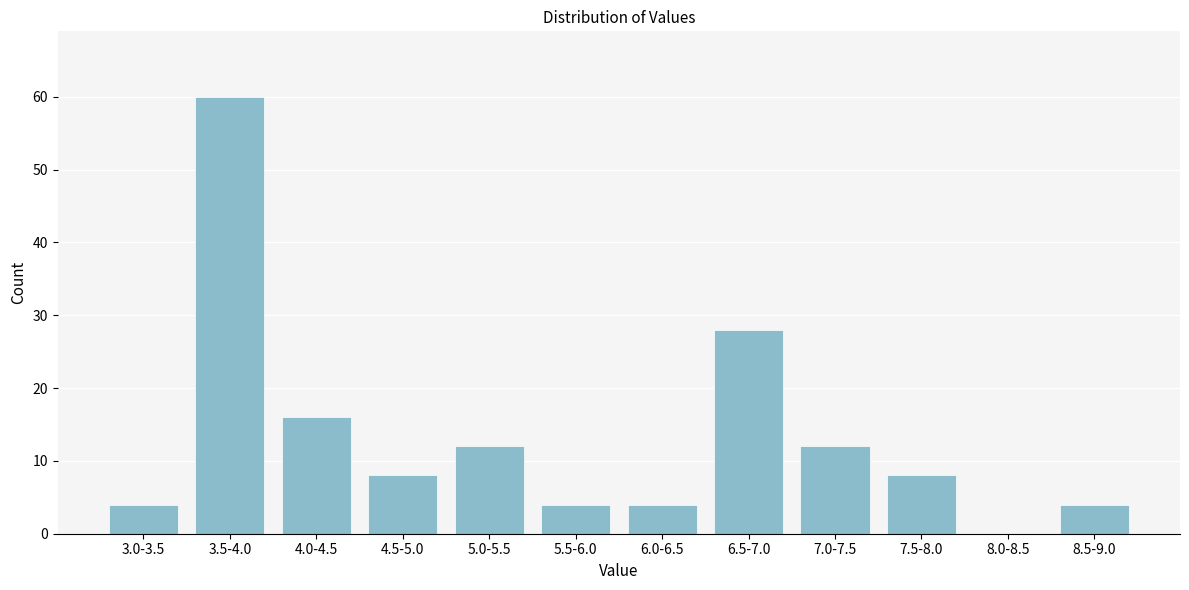

Reading left to right, extract all data points from this chart.

3.0-3.5=4	3.5-4.0=60	4.0-4.5=16	4.5-5.0=8	5.0-5.5=12	5.5-6.0=4	6.0-6.5=4	6.5-7.0=28	7.0-7.5=12	7.5-8.0=8	8.0-8.5=0	8.5-9.0=4